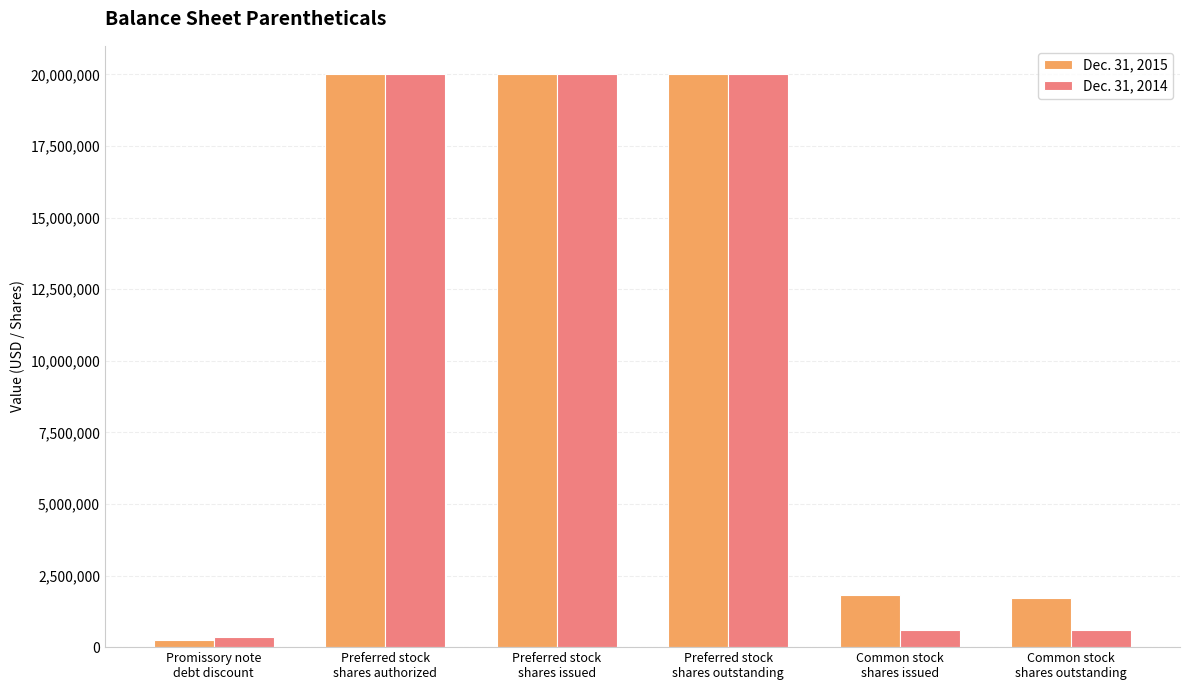

What is the total value across all series at Preferred stock
shares outstanding?

40000000